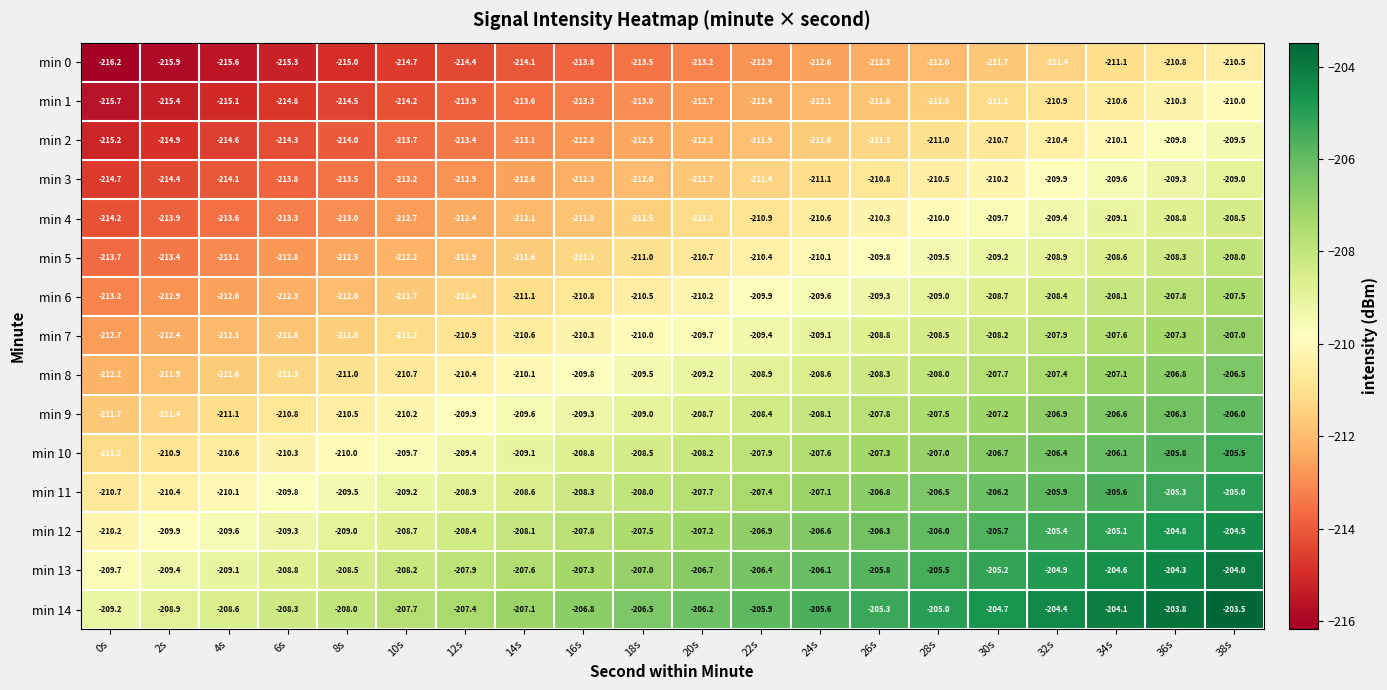

The min 4 series shows -292.6 at 14s. True or false?

False